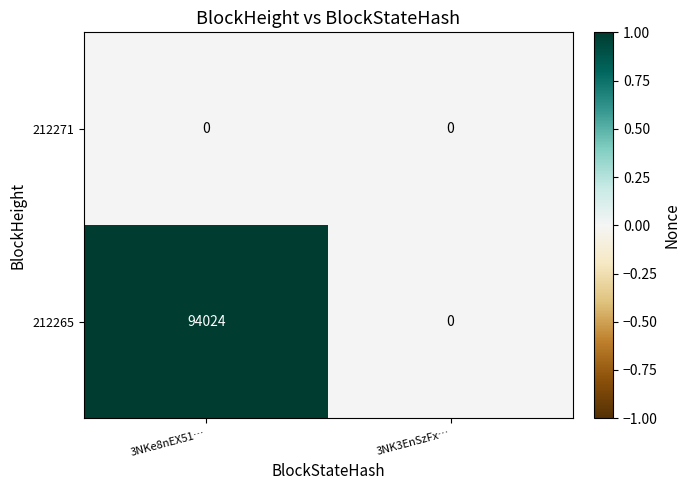

Which category has the highest value across all series?

3NKe8nEX51…